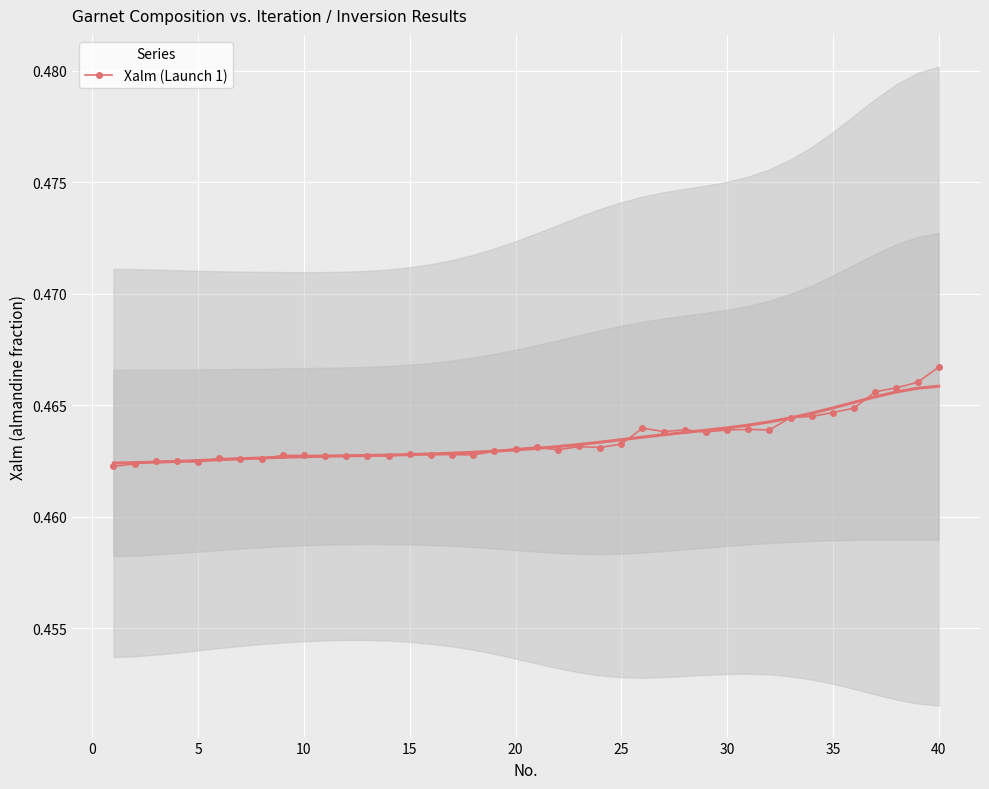

True or false: Xalm (Launch 1) has more than 1 interior local peaks.

True